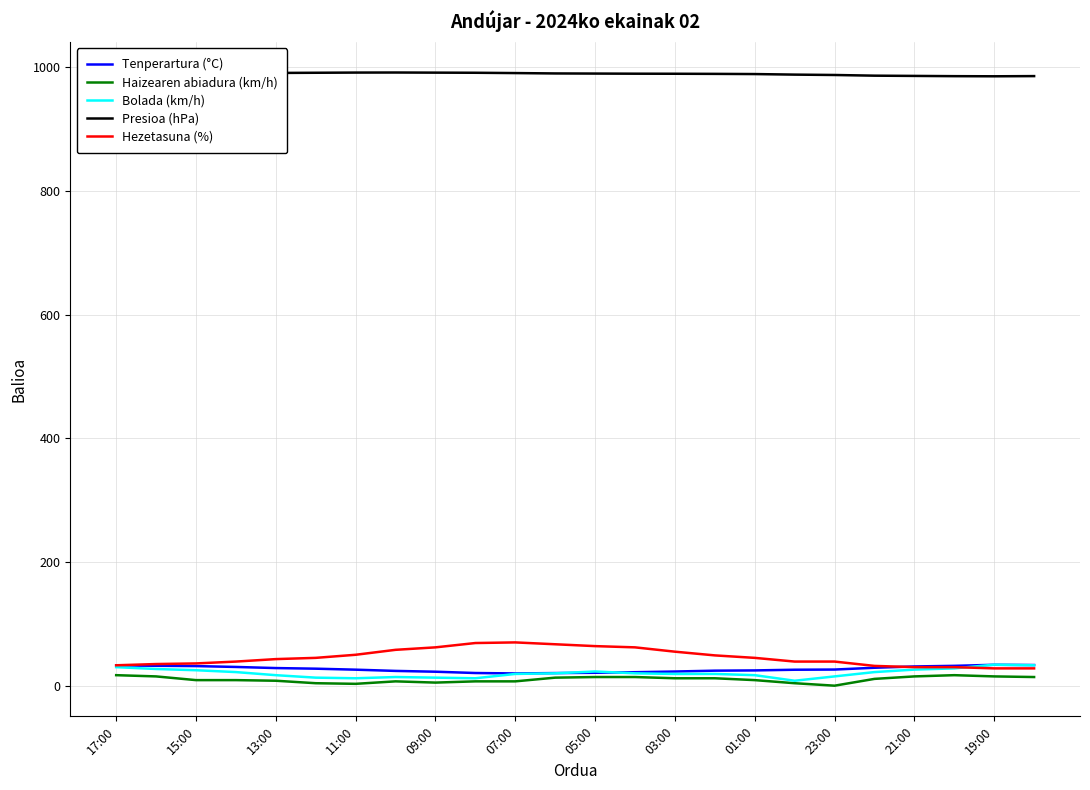

Does the chart display data point markers on the line(s)?

No